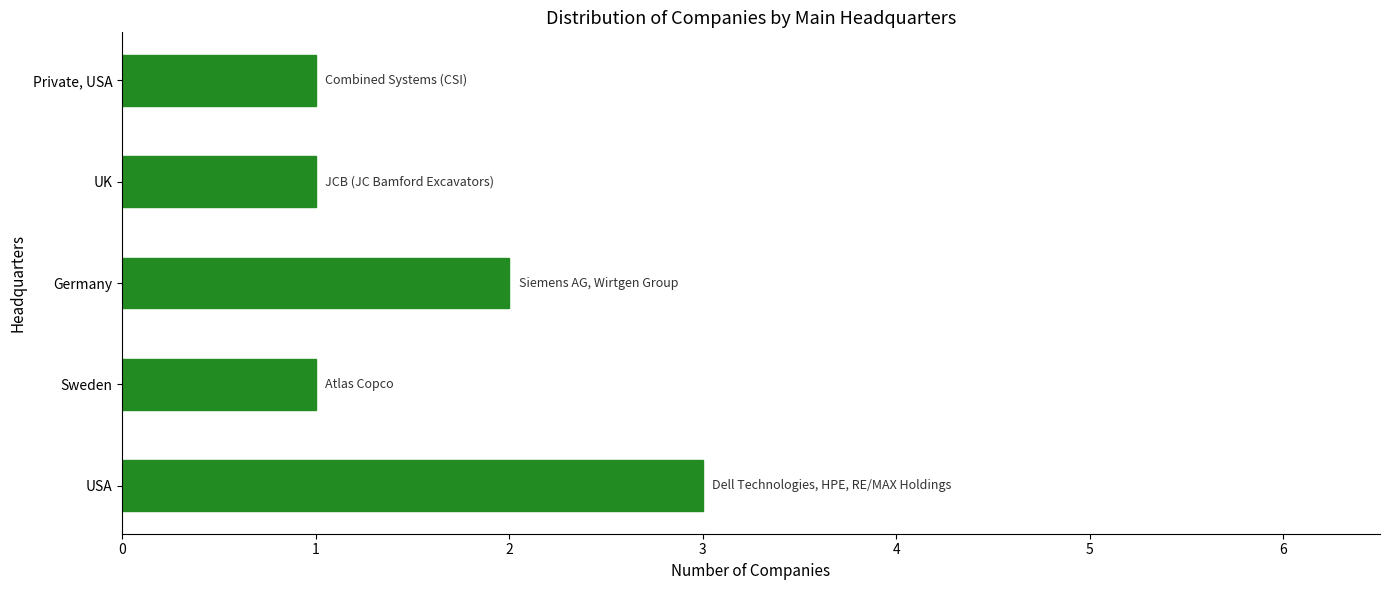

What is the maximum value shown in the chart?

3